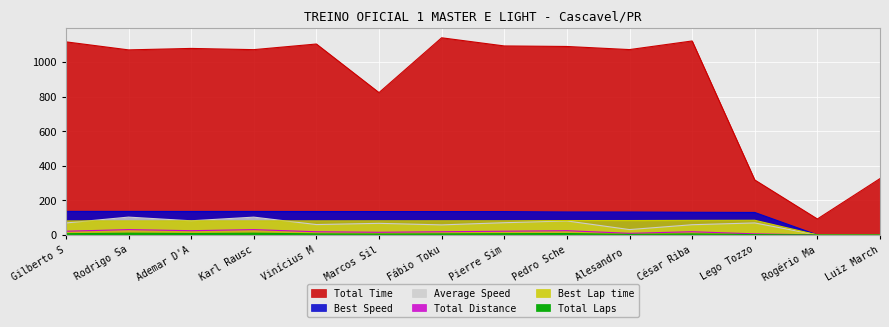

True or false: Total Laps and Best Lap time intersect in this chart.

False